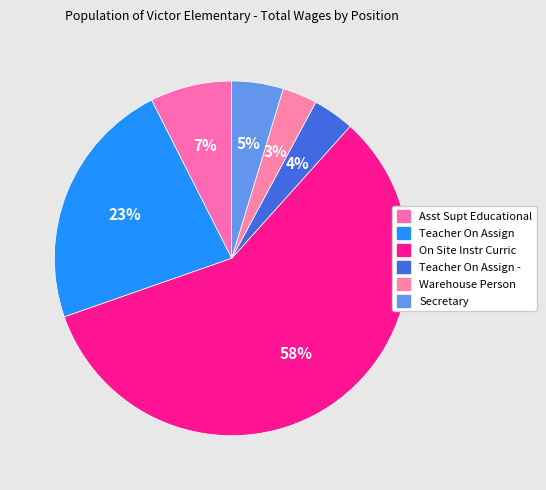

How many slices are in this pie chart?

6